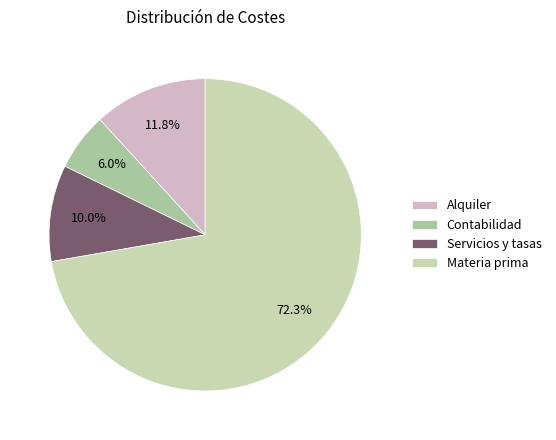

What percentage is NOT represented by Materia prima?

27.7%